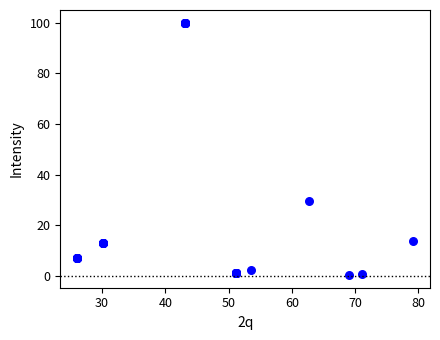

What Y value in the scatter plot is closest to 50?

29.6